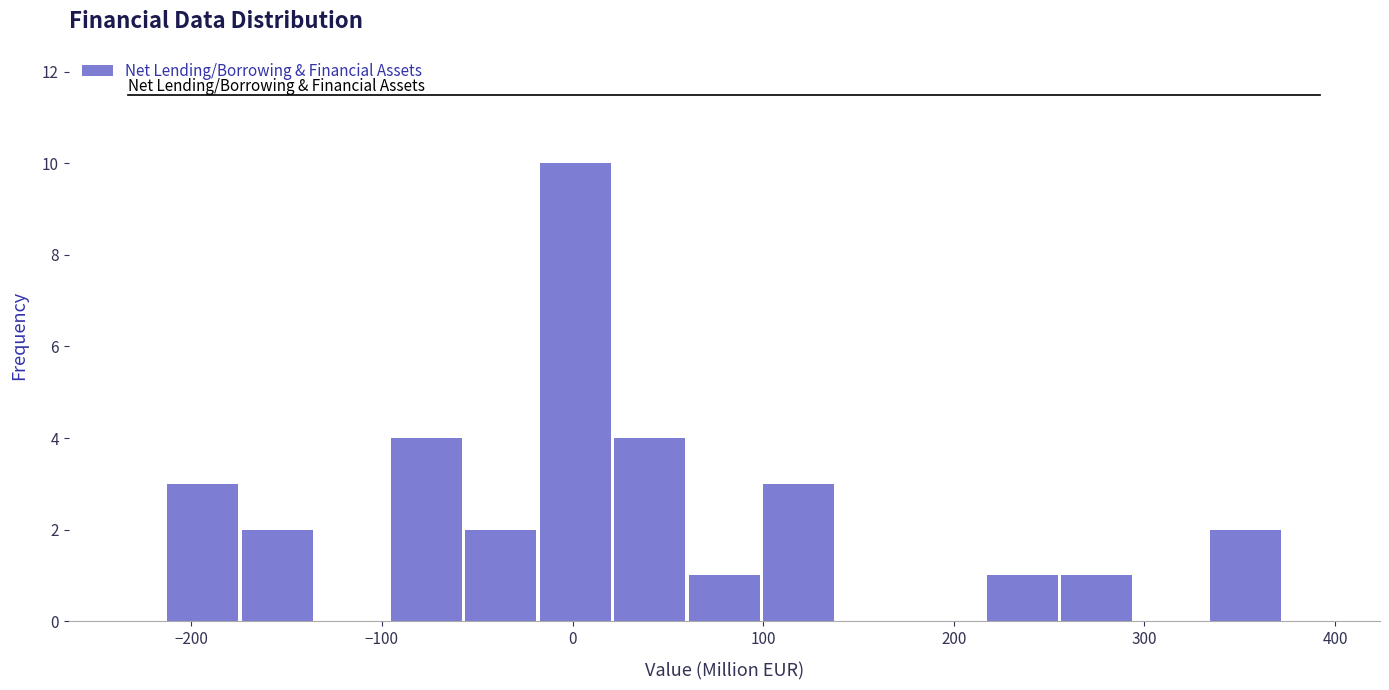

Around what value on the x-axis is the tallest bar? Give the approximate position of its centre, as read against the axis.

0